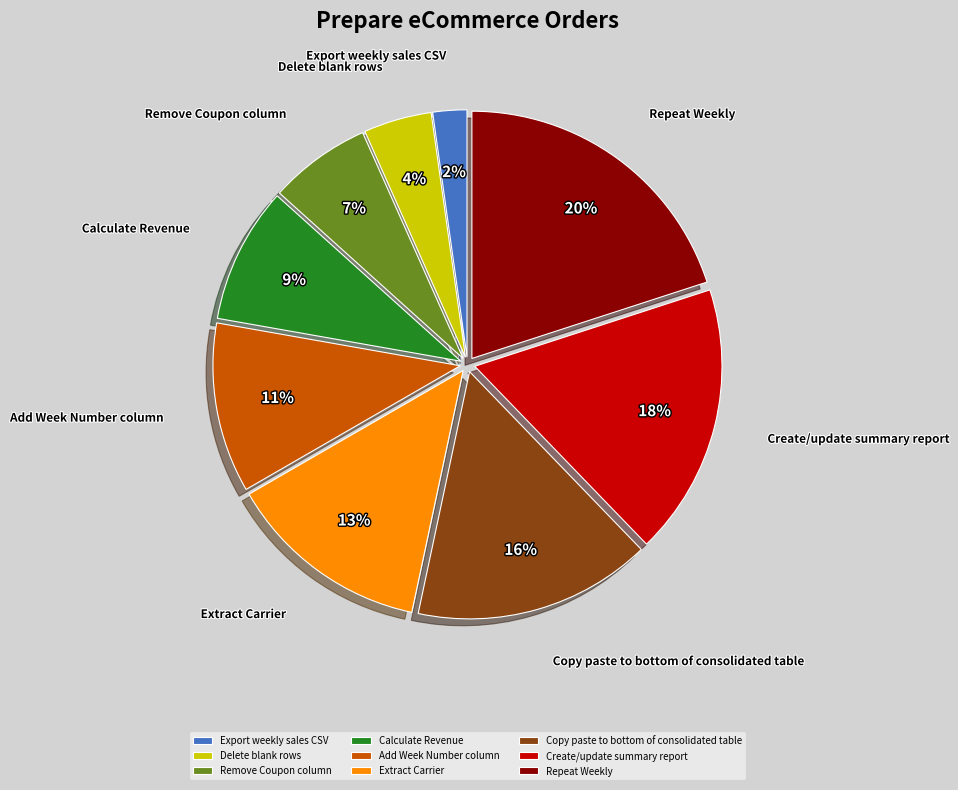

Do Create/update summary report and Extract Carrier together represent more than half of the pie?

No